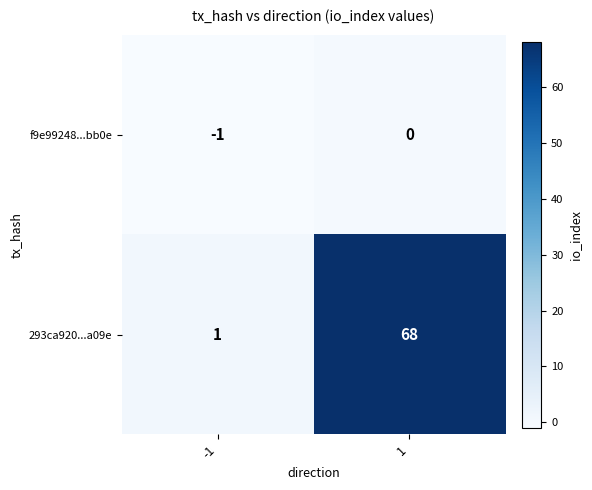

What is the highest value of the 293ca920...a09e series?

68